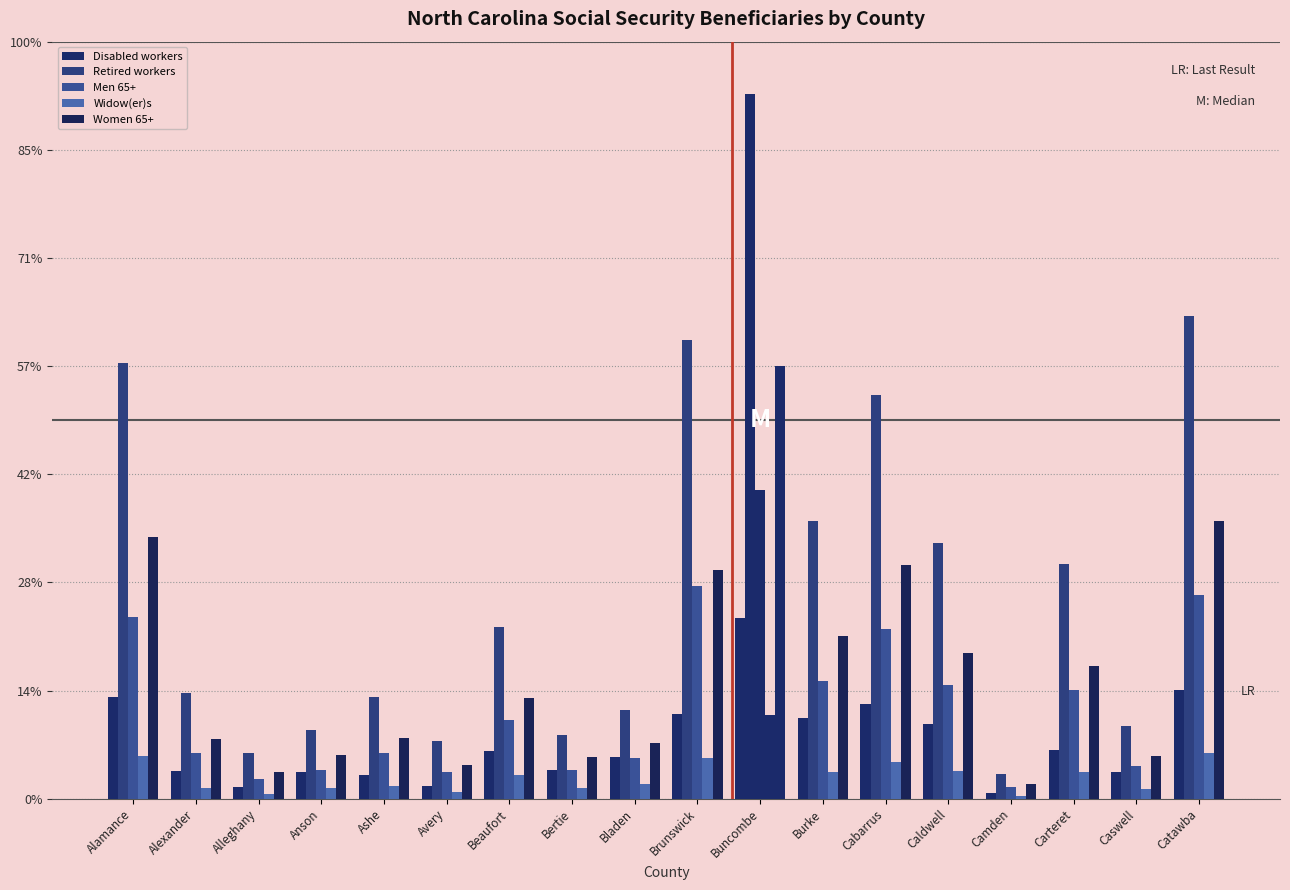

Are the bars grouped side by side (vs. stacked)?

Yes